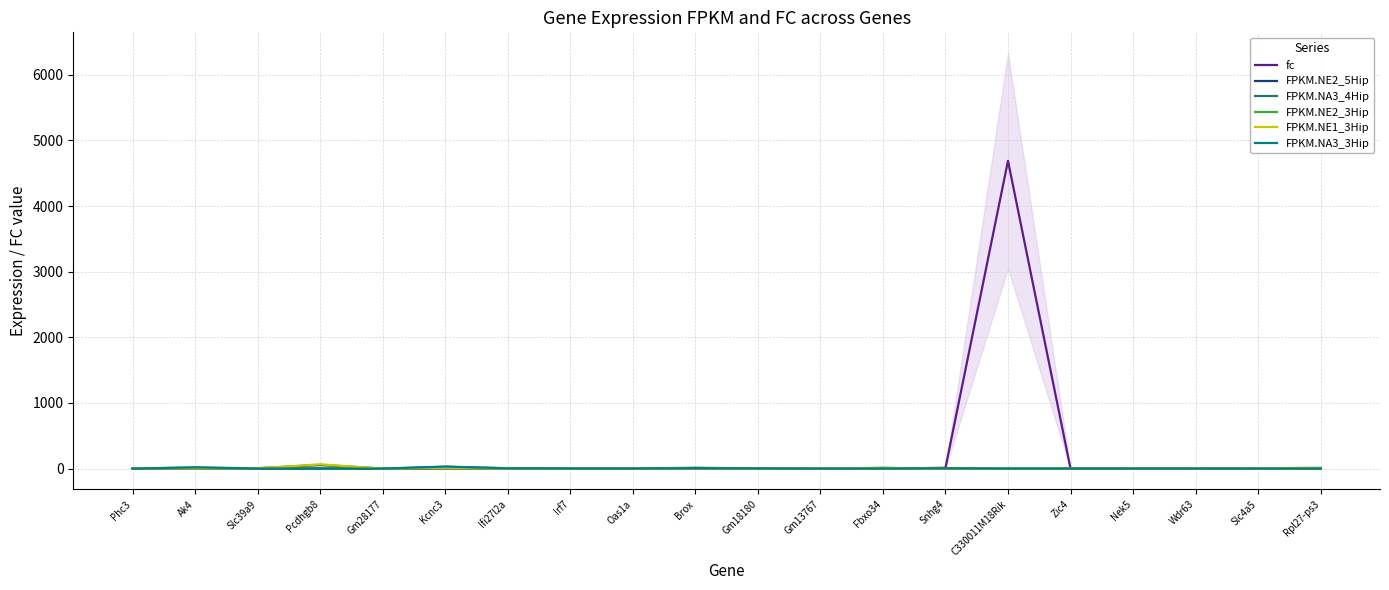

True or false: FPKM.NE1_3Hip and FPKM.NE2_5Hip intersect in this chart.

True